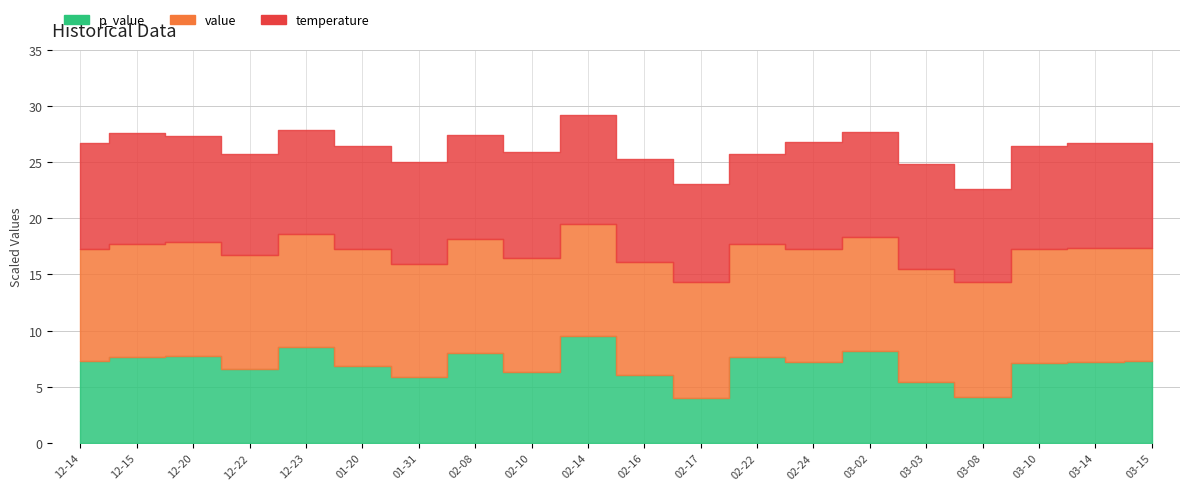

Is it true that temperature equals 9.9 at 2006-01-20?

False